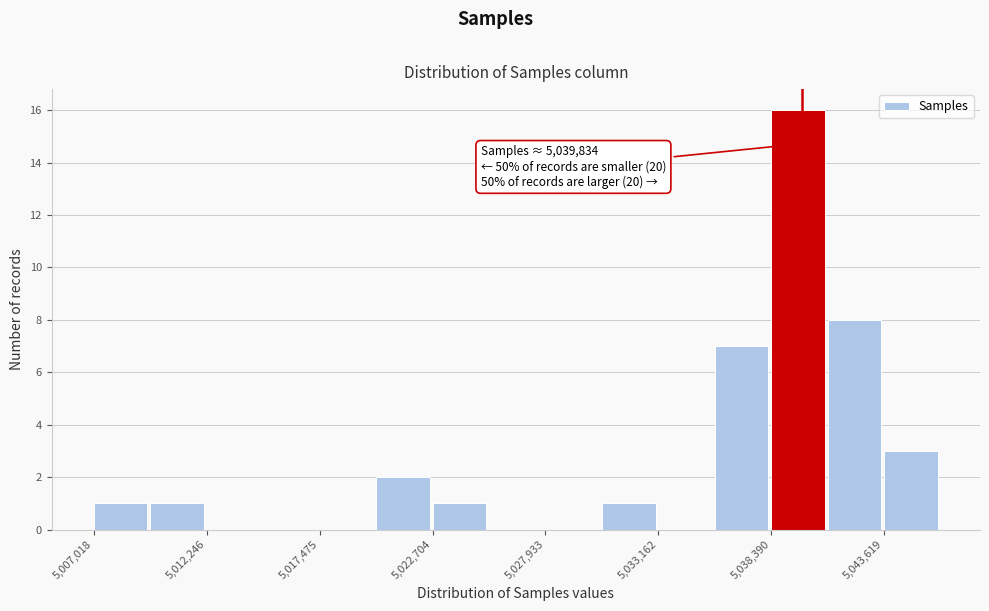

Read against the x-axis, roughly where is the centre of the tallest bar?

5040000